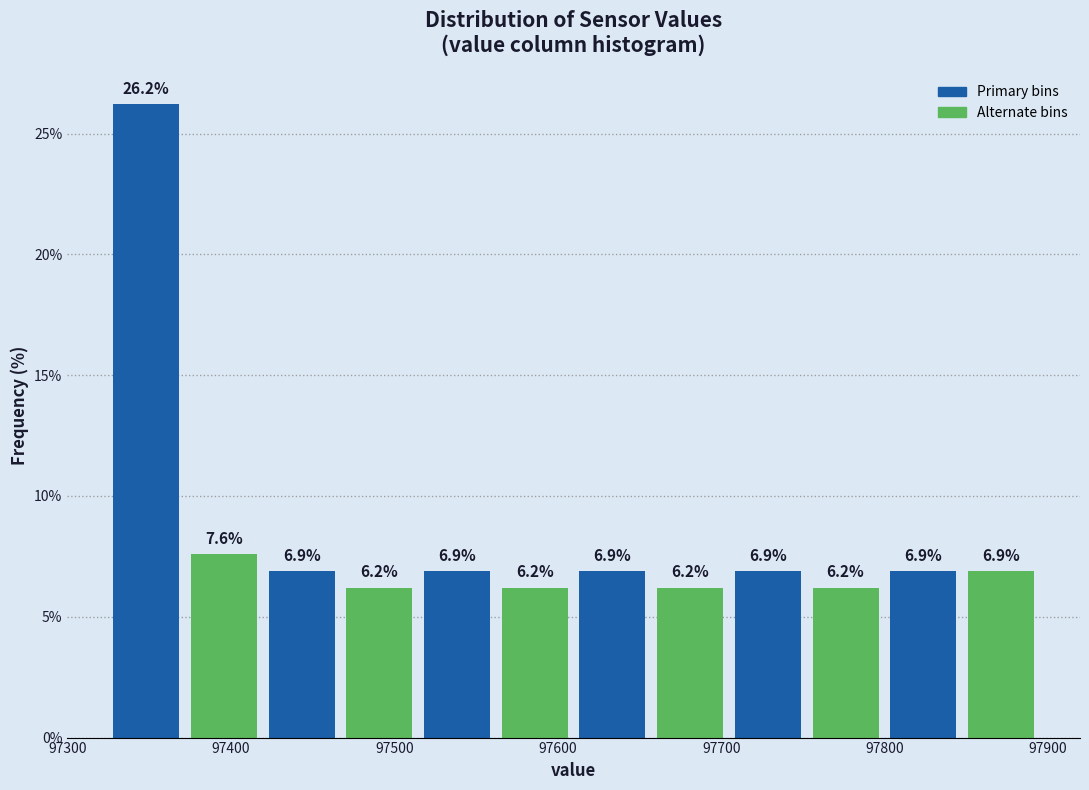

Reading left to right, list every bar in this chart as the range it spans on the x-axis followed by its height. The bar edges are not printed on the chart, so give them approximately, as read against the axis.

97320 to 97370: 26.2
97370 to 97420: 7.6
97420 to 97470: 6.9
97470 to 97510: 6.2
97510 to 97560: 6.9
97560 to 97610: 6.2
97610 to 97660: 6.9
97660 to 97700: 6.2
97700 to 97750: 6.9
97750 to 97800: 6.2
97800 to 97850: 6.9
97850 to 97900: 6.9